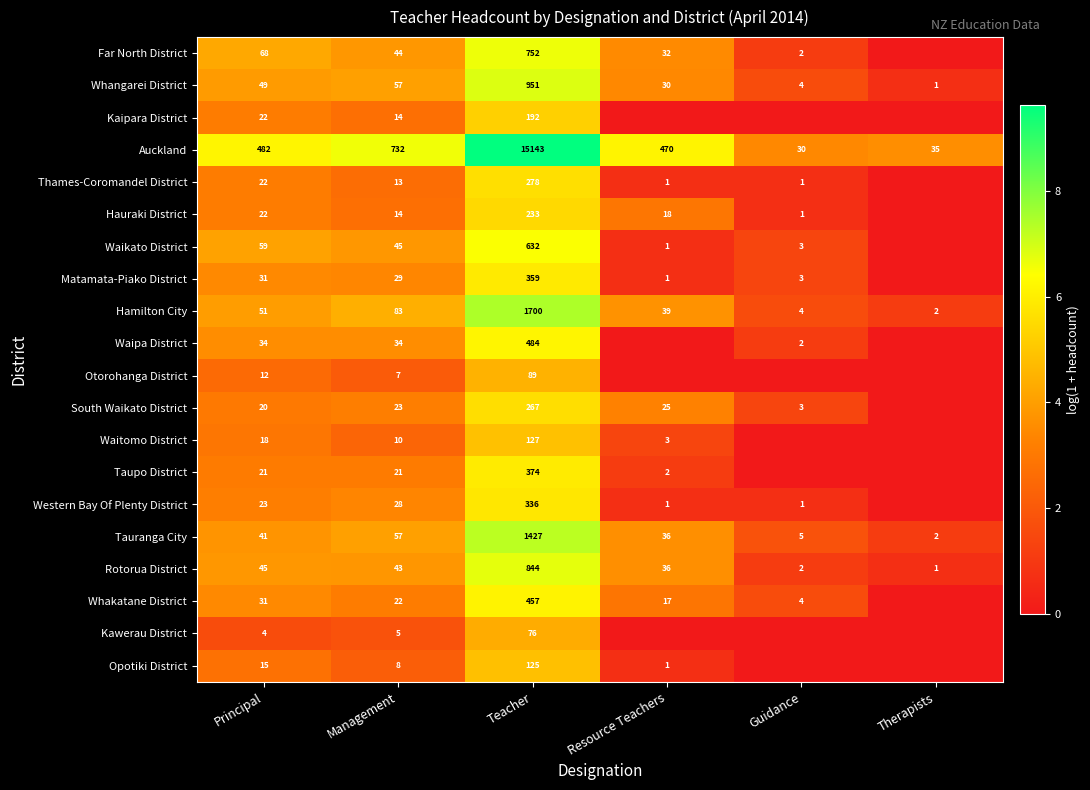

What is the difference between the maximum and minimum values in the Hamilton City series?

1698